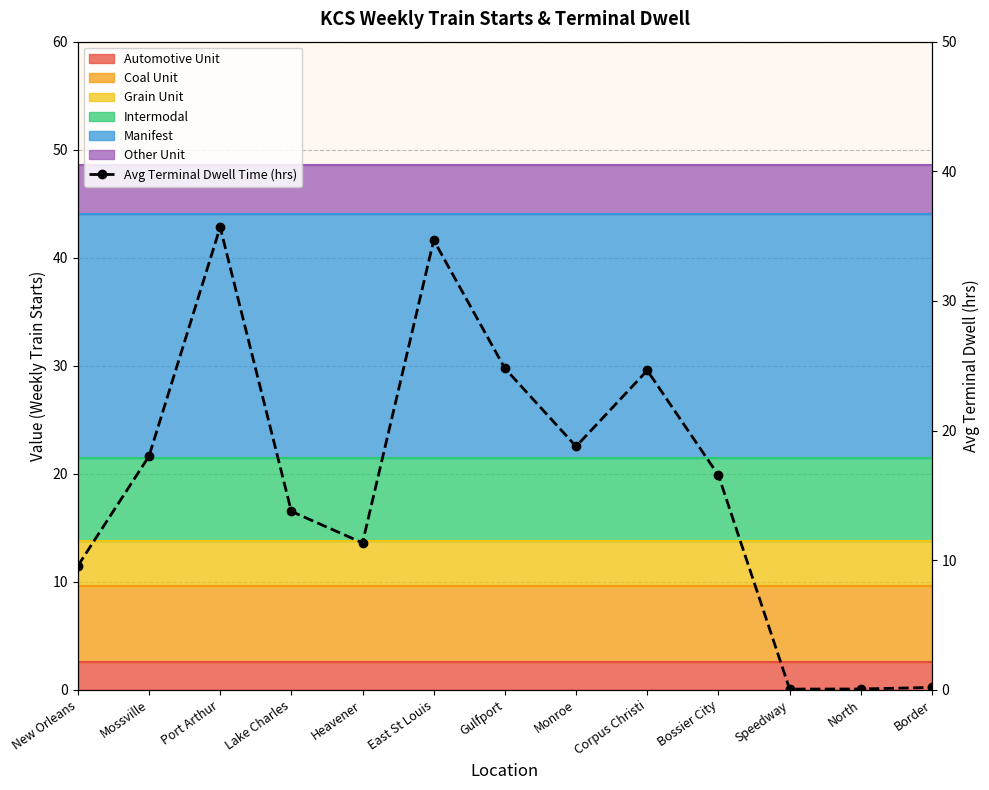

Where does the data first go above 16?

Mossville